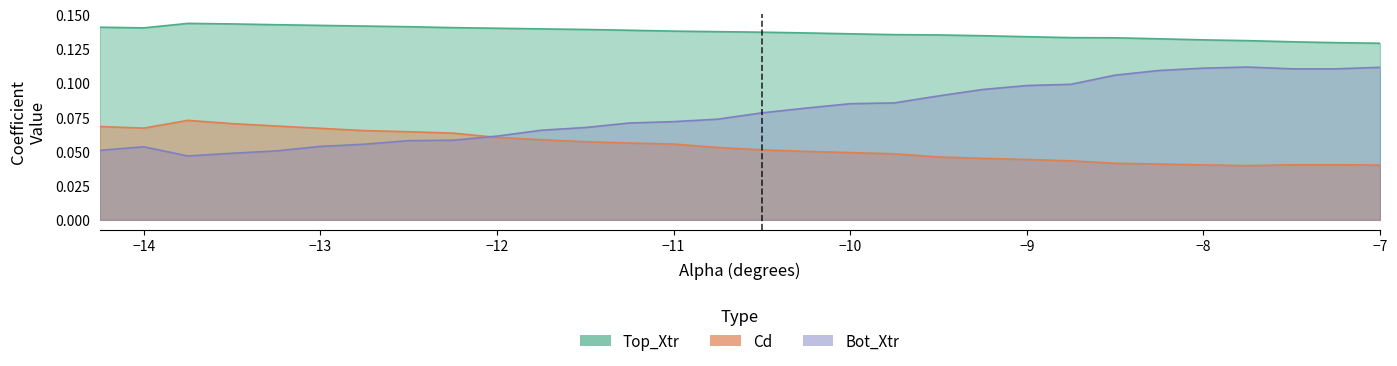

At how many categories does at least one series exceed 0?

30